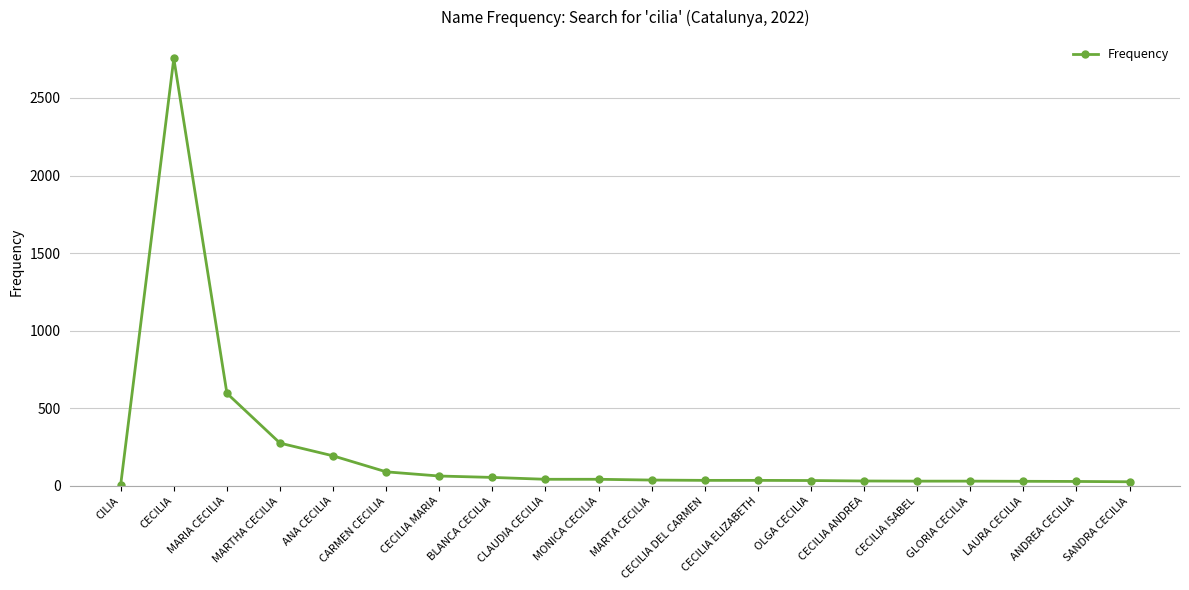

True or false: the data shows 91 at CARMEN CECILIA.

True